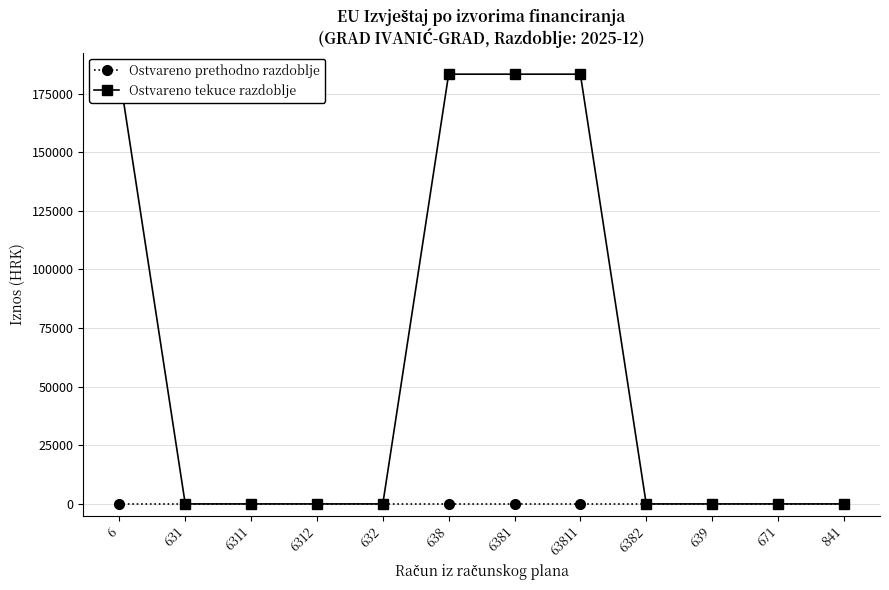

Which series has the widest spread of values?

Ostvareno tekuce razdoblje